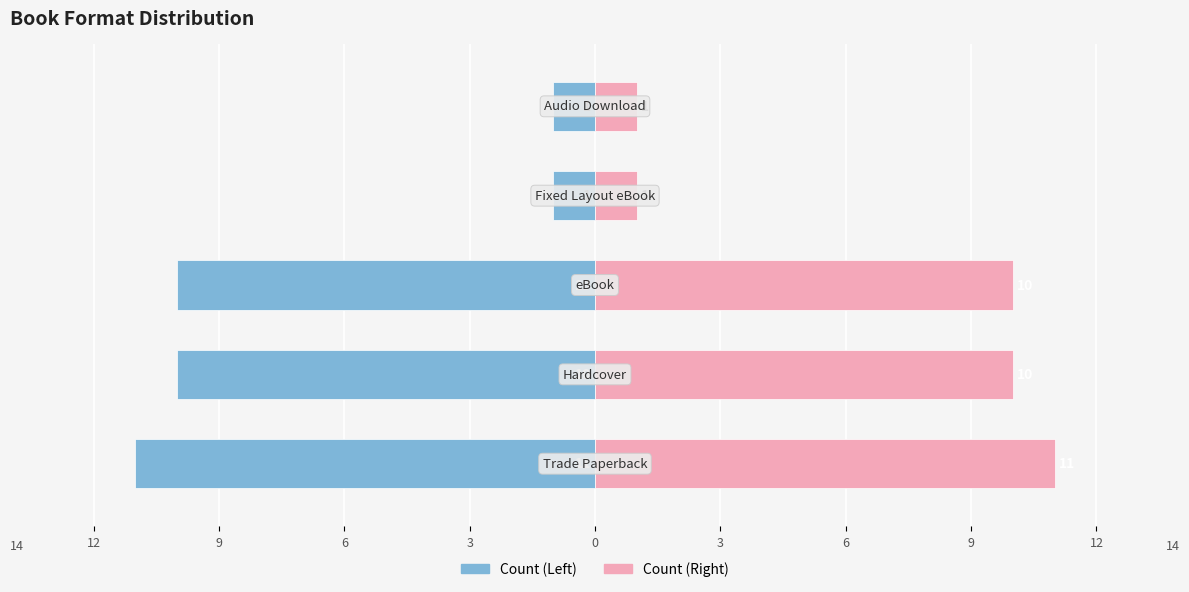

At how many categories does at least one series exceed -1?

5